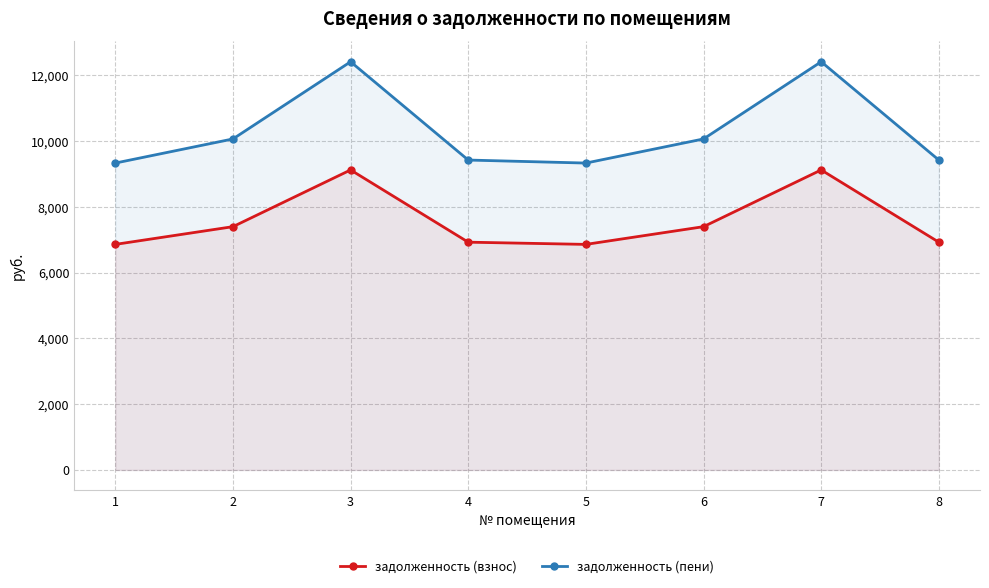

What is the value of the задолженность (взнос) point at the 4th from the left?

6928.7